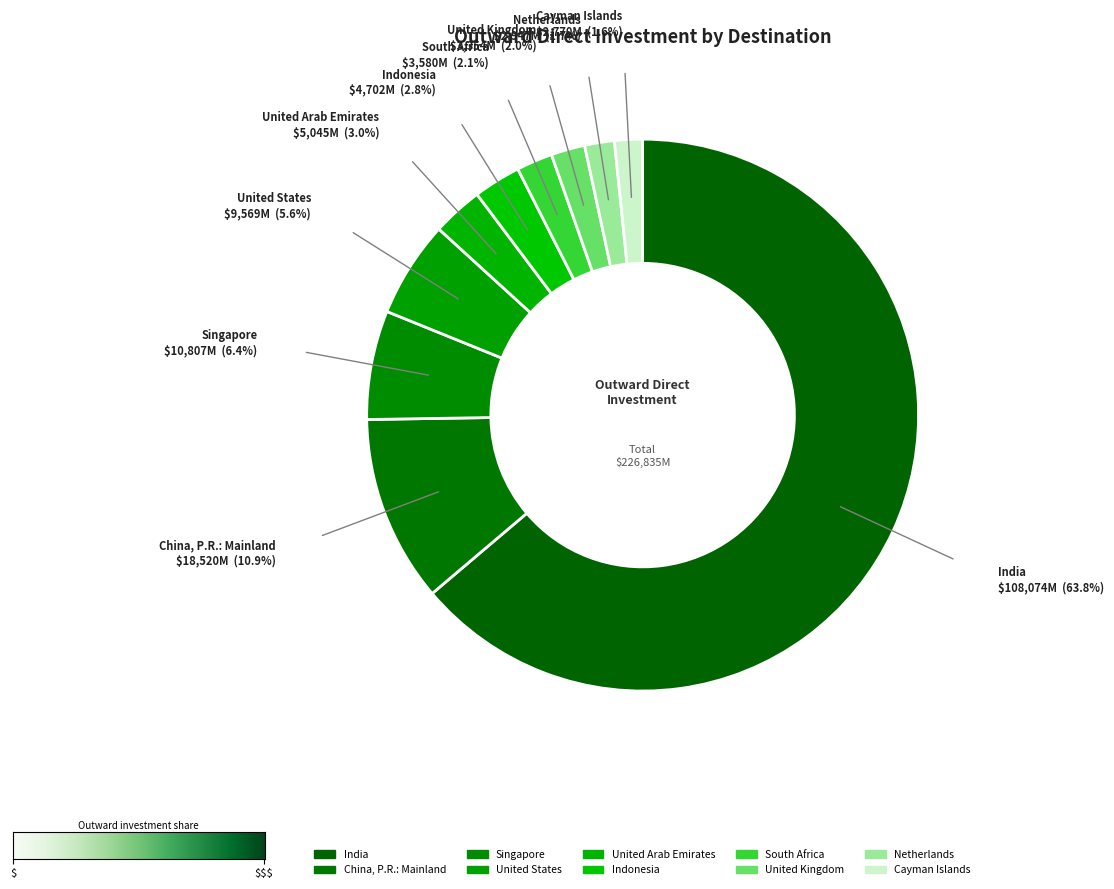

Between Netherlands and India, which is larger?

India